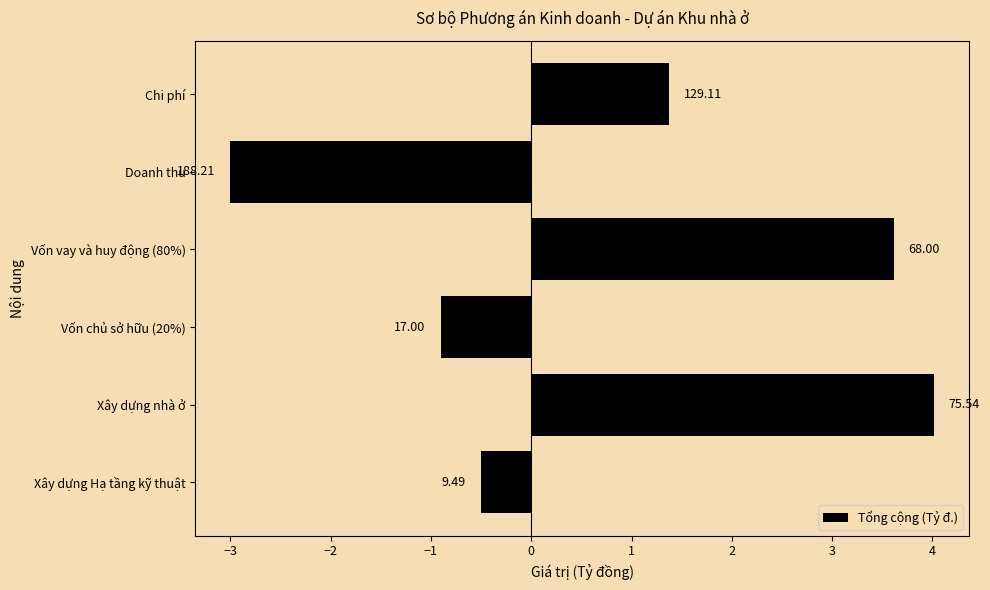

What is the difference between the maximum and minimum values?

7.0